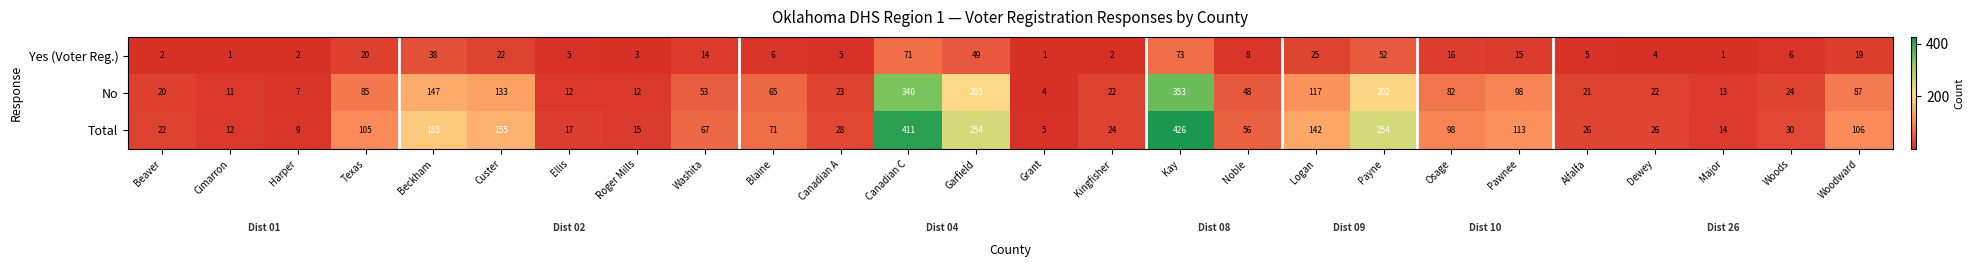

Count the number of categories in the chart.

26